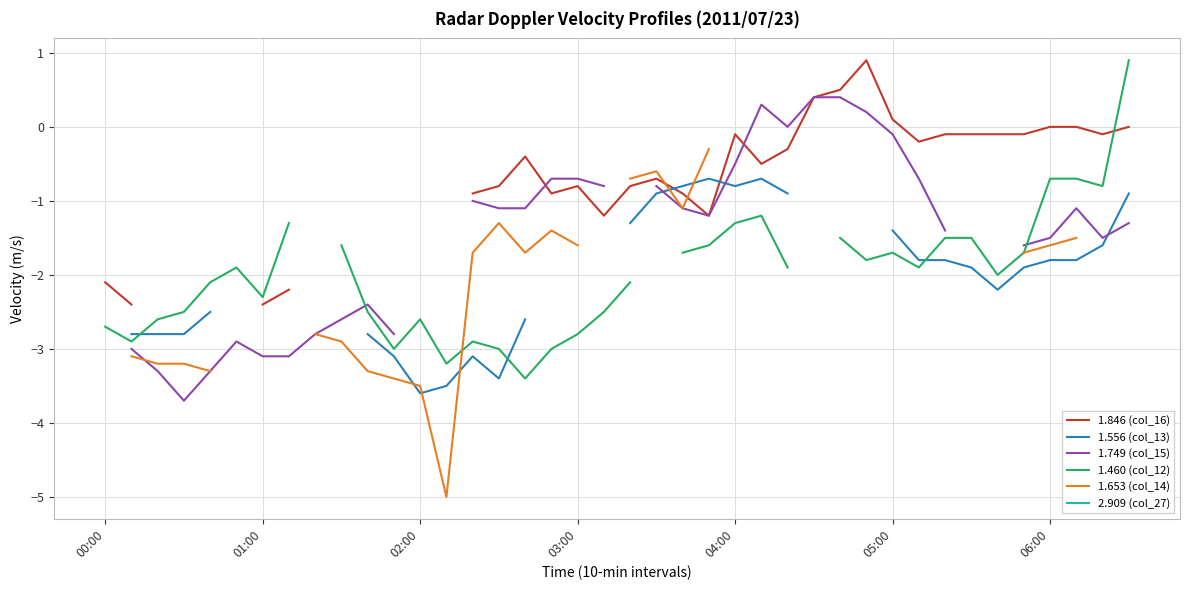

How many lines are shown in the chart?

6